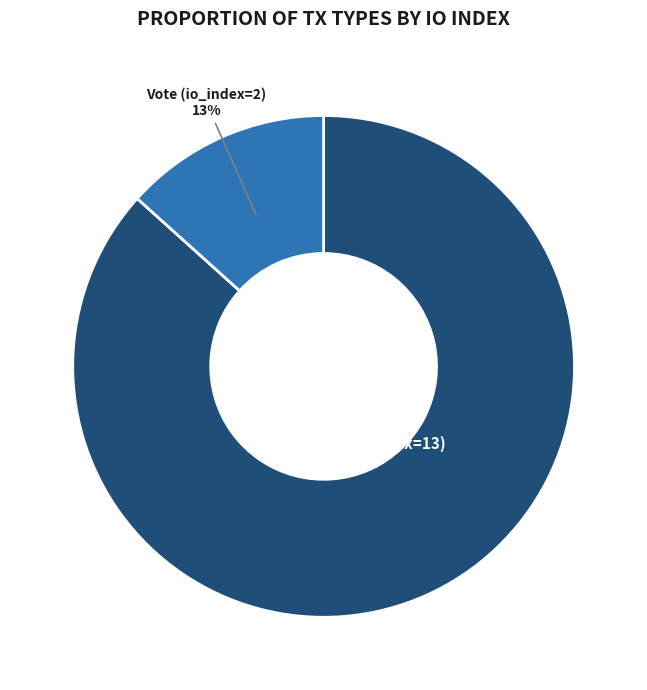

To the nearest percent, what percentage of the pie is Regular (io_index=13)?

87%